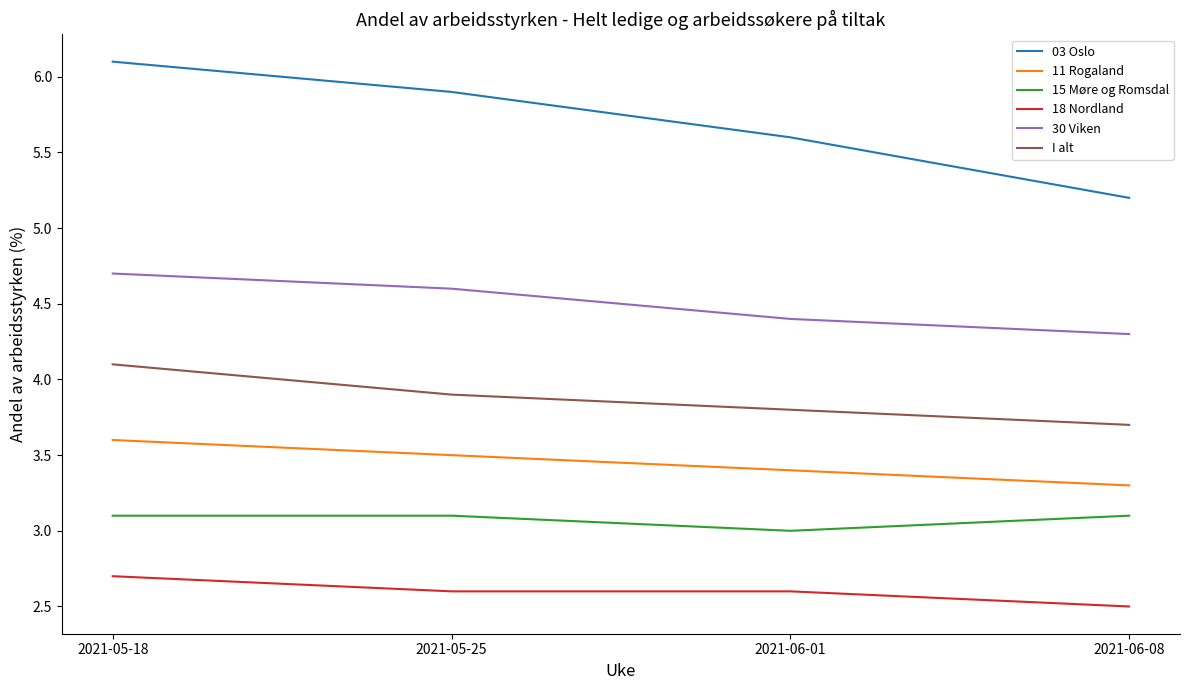

Rank the categories by 03 Oslo value from highest to lowest.

2021-05-18, 2021-05-25, 2021-06-01, 2021-06-08